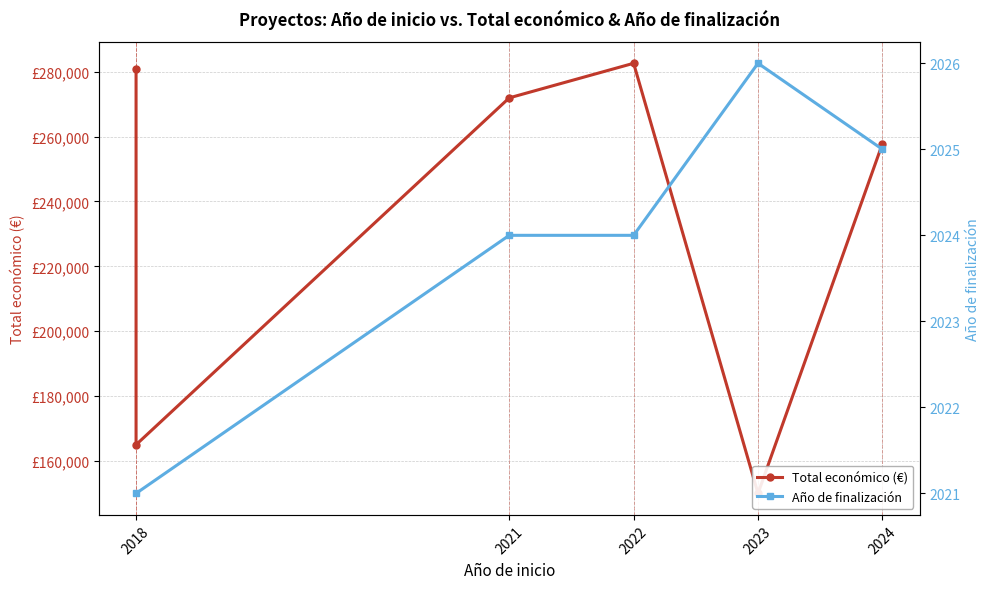

What is the difference between the maximum and second lowest values?

117580